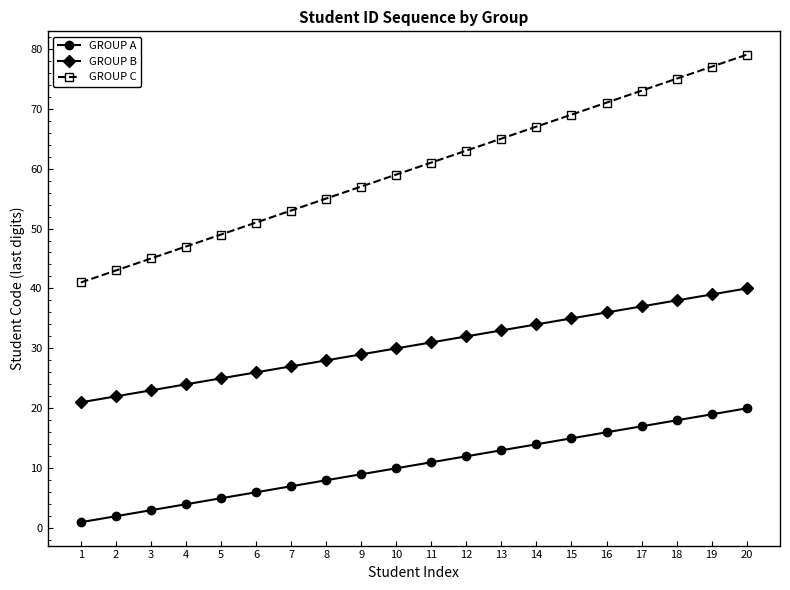

True or false: GROUP C and GROUP A intersect in this chart.

False